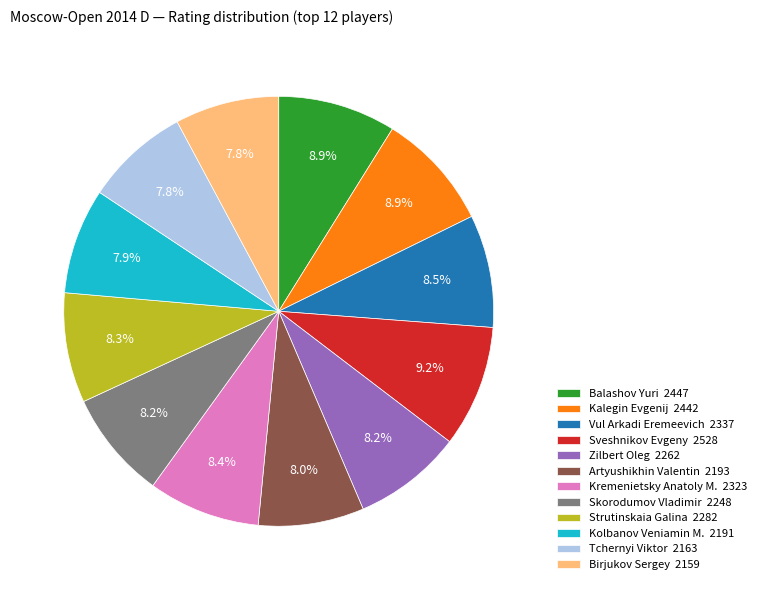

To the nearest percent, what is the difference between the Skorodumov Vladimir and Kalegin Evgenij slice percentages?

1%